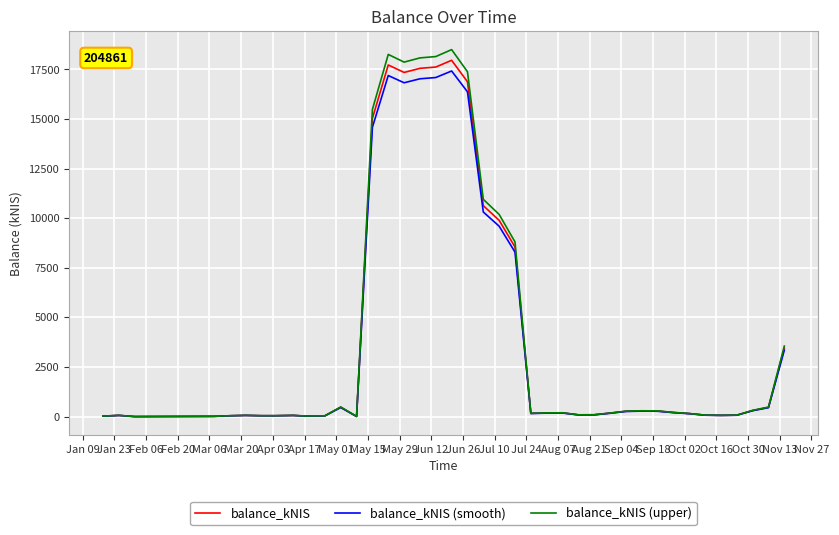

Does the chart display data point markers on the line(s)?

No